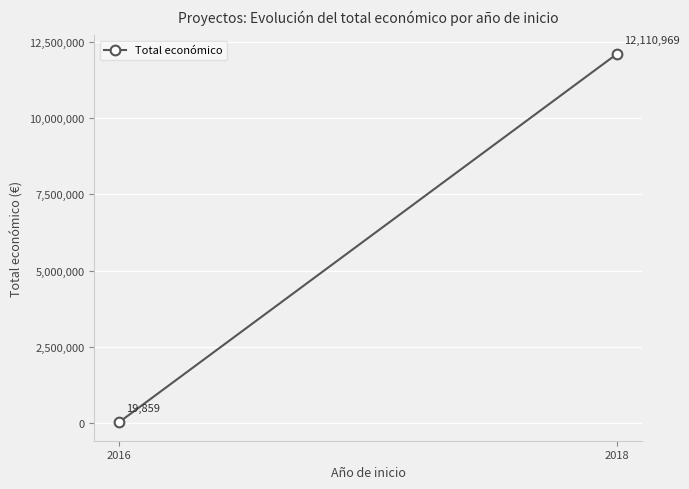

What is the value of the 2nd point from the left?

12110969